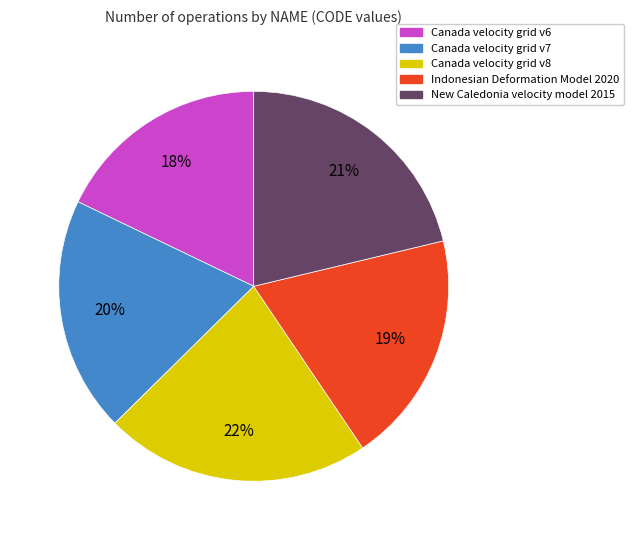

Which slice is the smallest?

Canada velocity grid v6